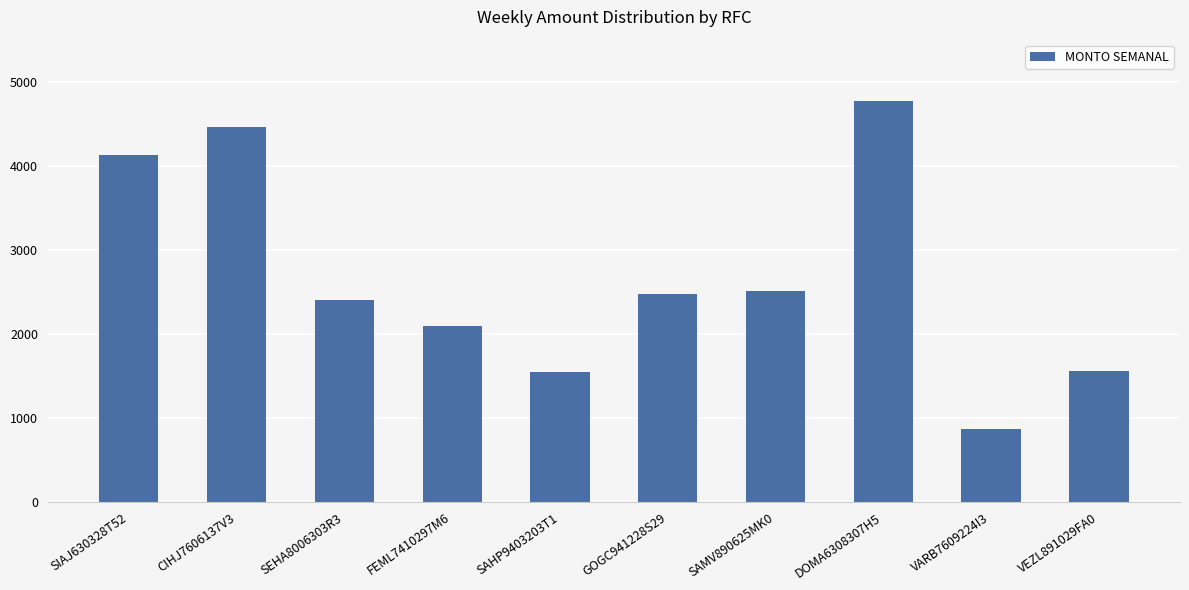

What is the maximum value shown in the chart?

4772.6